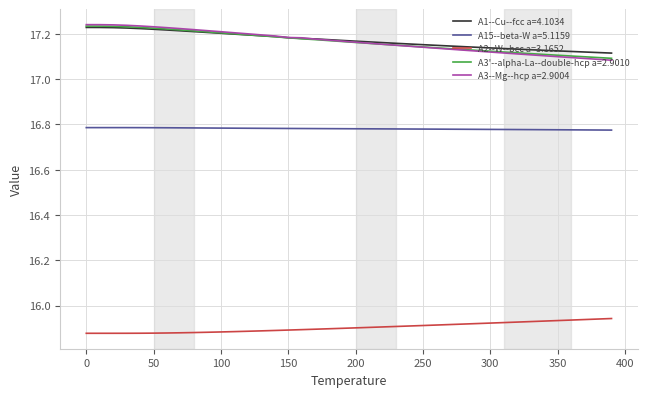

True or false: A1--Cu--fcc a=4.1034 and A15--beta-W a=5.1159 cross at least once.

False